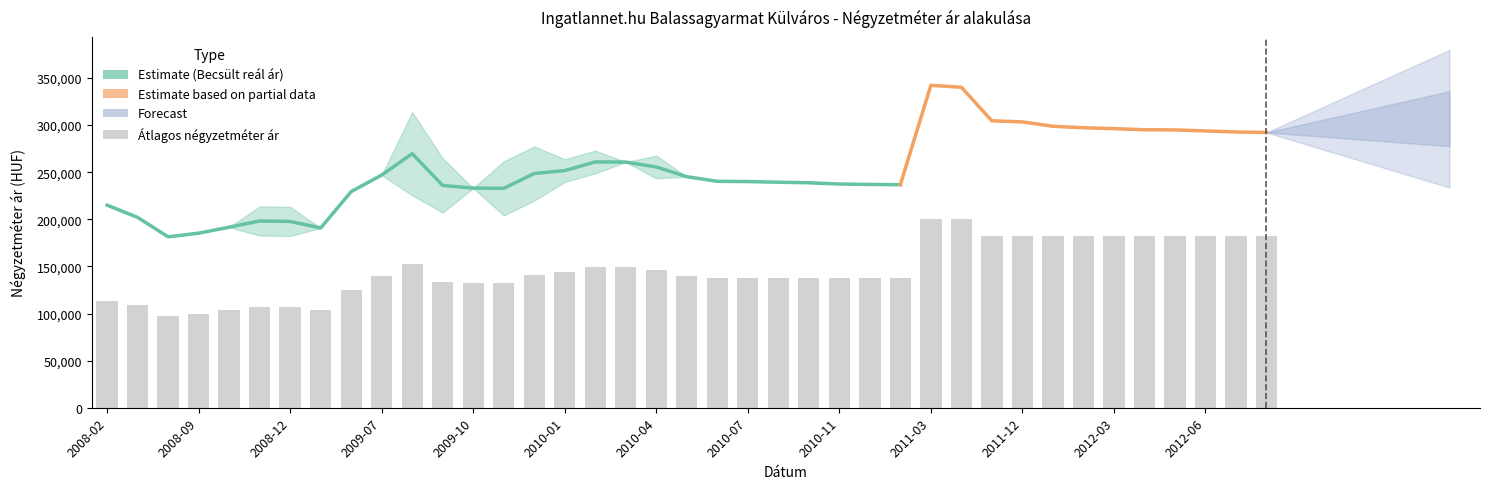

What is the minimum value shown in the chart?

97778